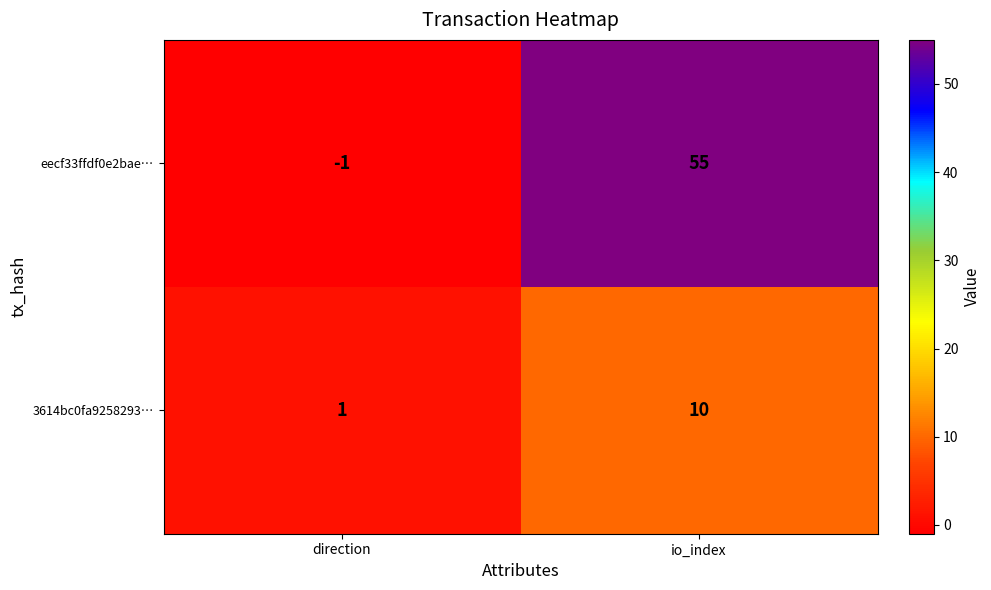

Rank the series by their maximum value, from highest to lowest.

eecf33ffdf0e2bae…, 3614bc0fa9258293…